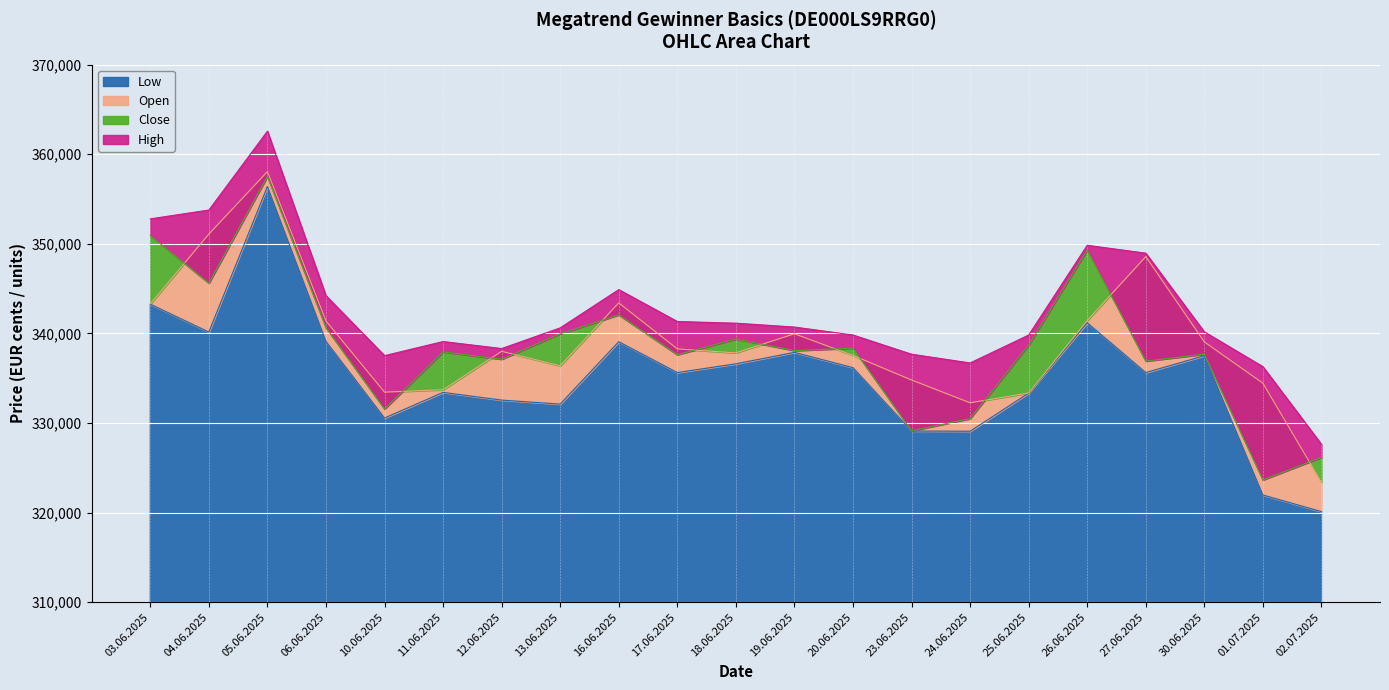

Is it true that High equals 93085 at 16.06.2025?

False